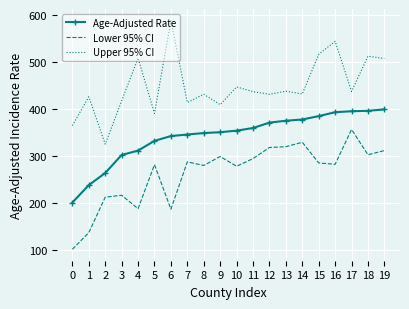

Rank the series at 17 from highest to lowest value.

Upper 95% CI, Age-Adjusted Rate, Lower 95% CI